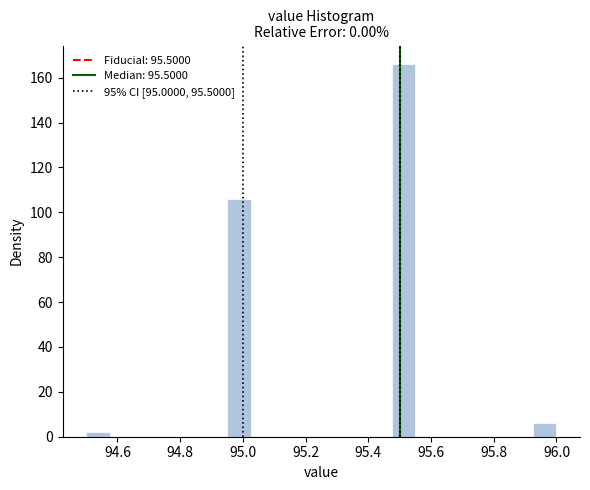

Read against the x-axis, roughly where is the centre of the tallest bar?

95.52